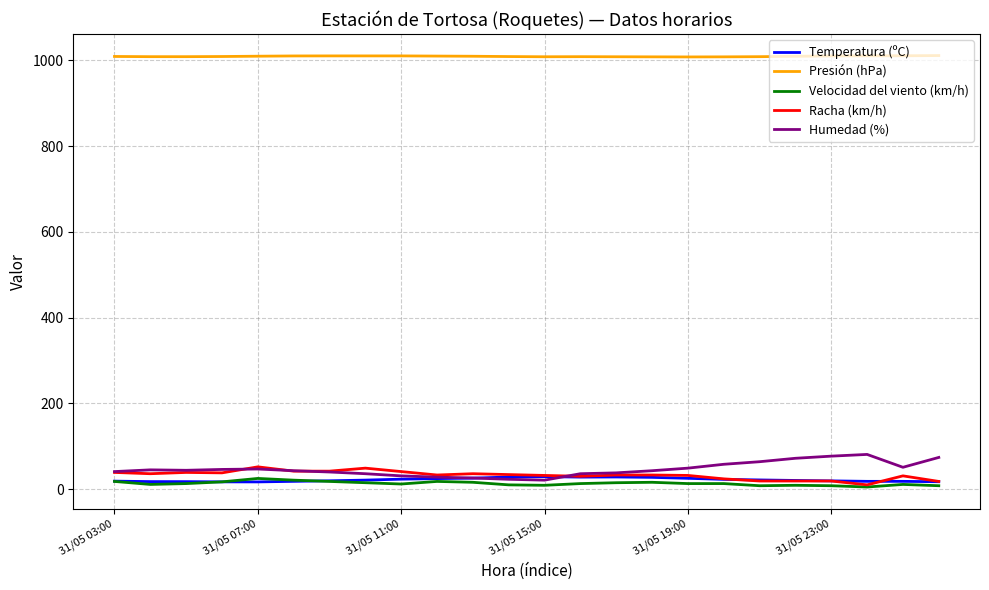

What is the highest value of the Racha (km/h) series?

52.0